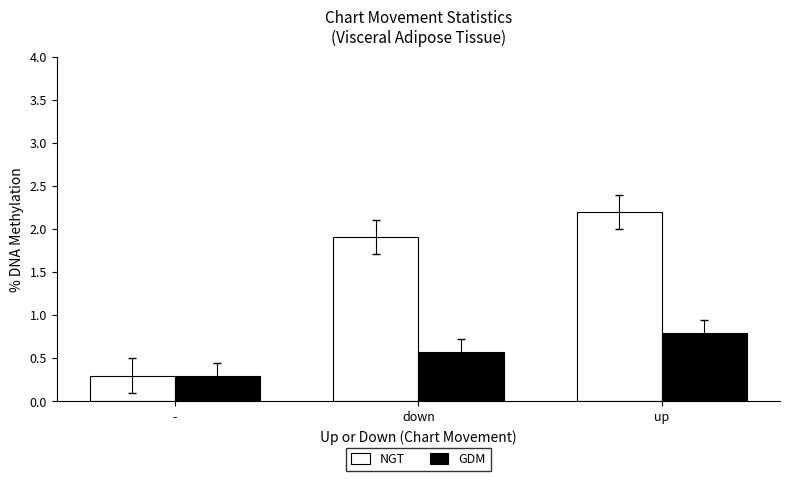

What is the label of the 3rd bar from the left?

up